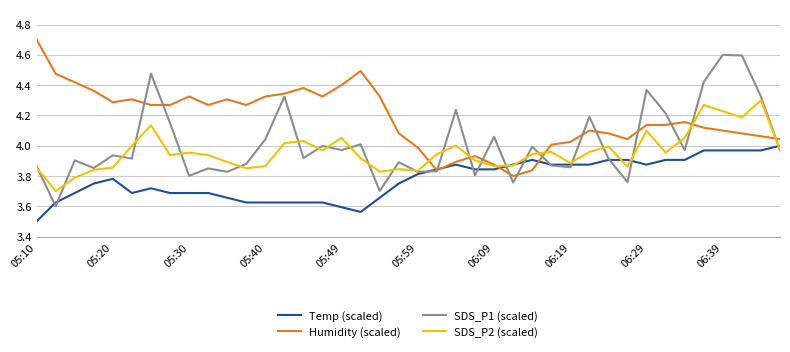

Rank the series by their maximum value, from highest to lowest.

Humidity (scaled), SDS_P1 (scaled), SDS_P2 (scaled), Temp (scaled)